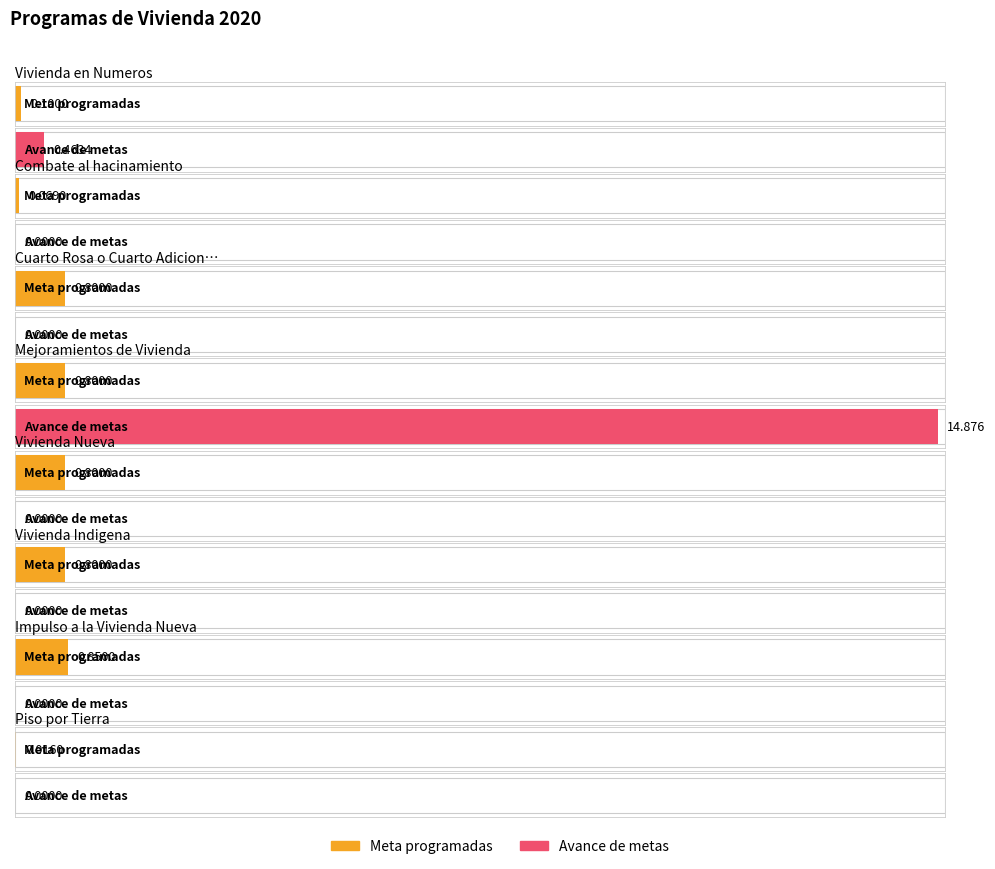

At which label does Meta programadas reach its peak?

Impulso a la Vivienda Nueva